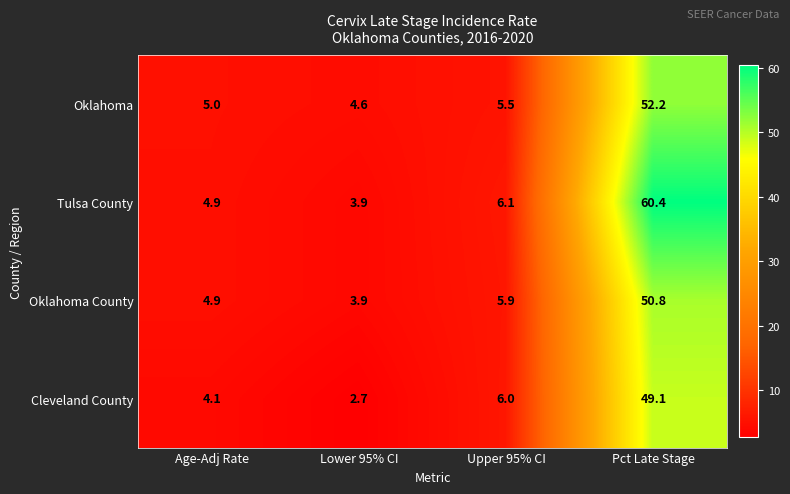

Count the number of categories in the chart.

4